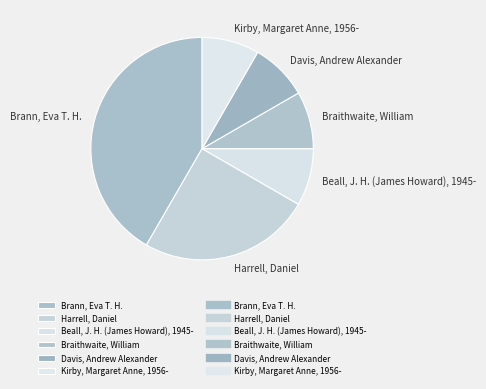

Combined, do Braithwaite, William and Kirby, Margaret Anne, 1956- account for over 50%?

No